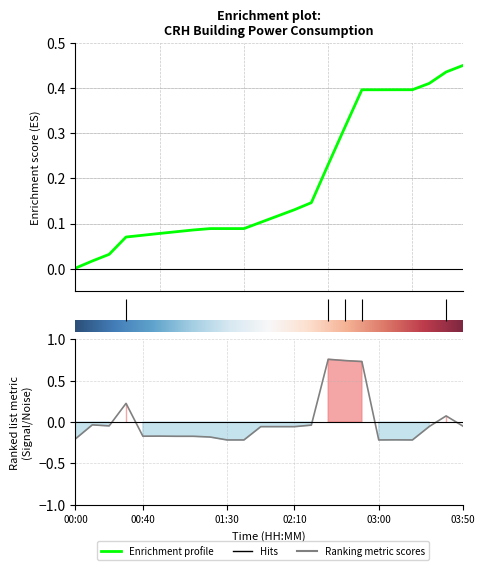

What is the value of the 12th point from the left?

-0.1